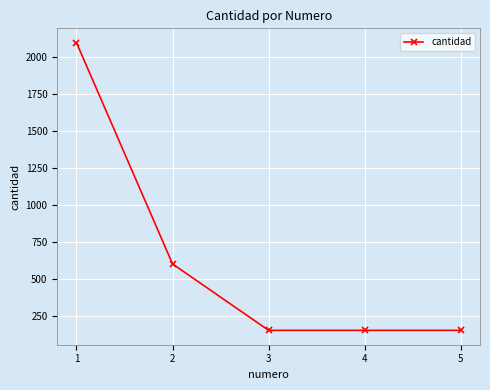

Approximately how many times larger is the value at 4 compared to 5?

1.0